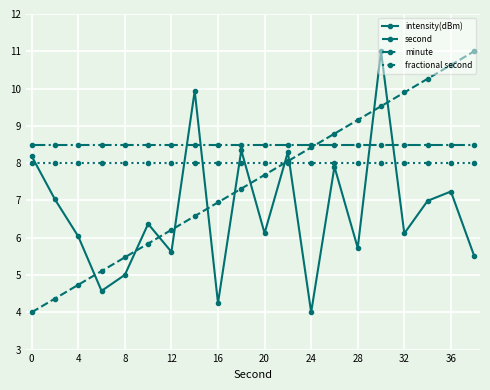

Which series has the largest total across all categories?

minute